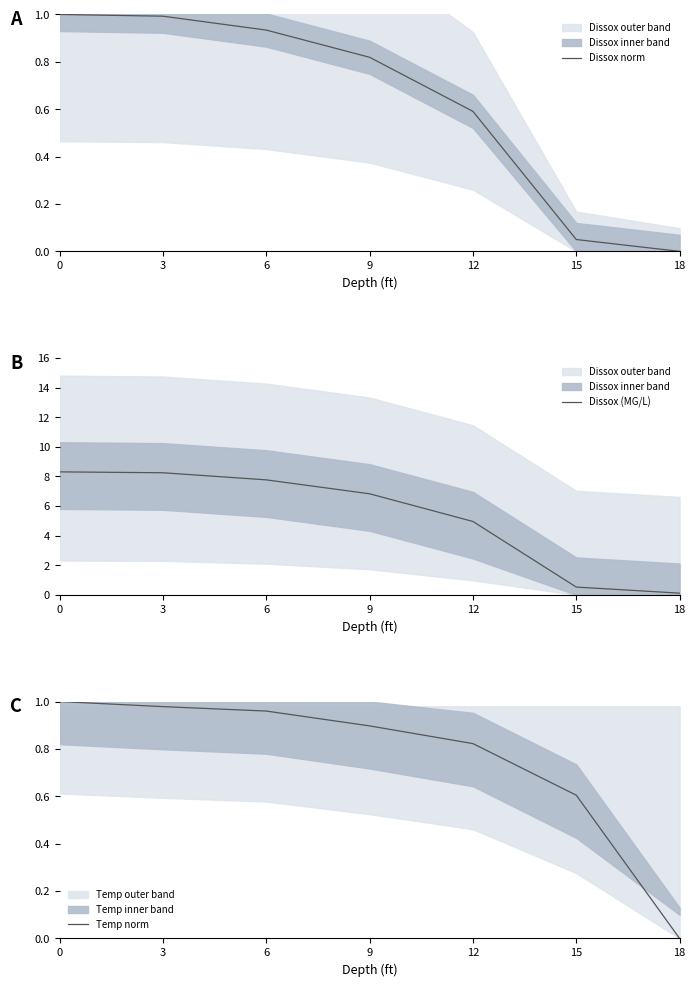

What are all the series names shown in the legend?

Dissox norm, Dissox (MG/L), Temp norm